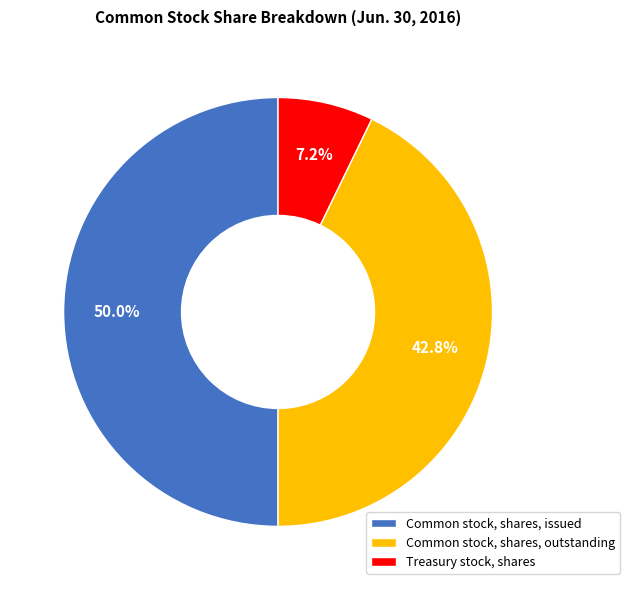

How many slices are in this pie chart?

3